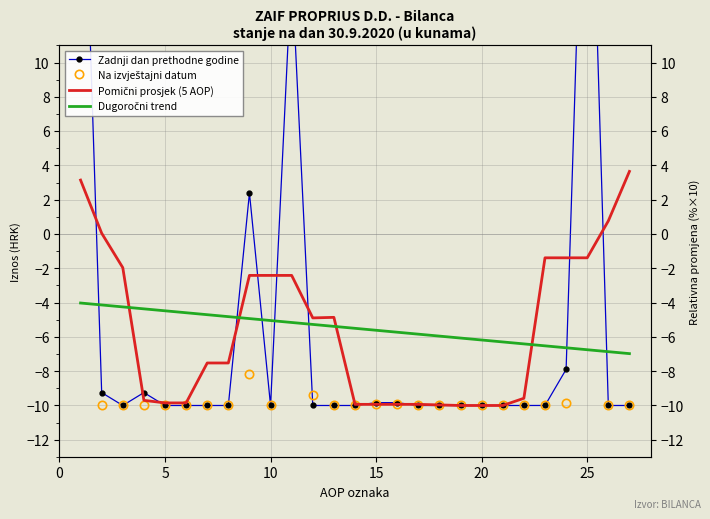

In Na izvještajni datum, how many points are lower than both neighbors (excluding endpoints)?

1